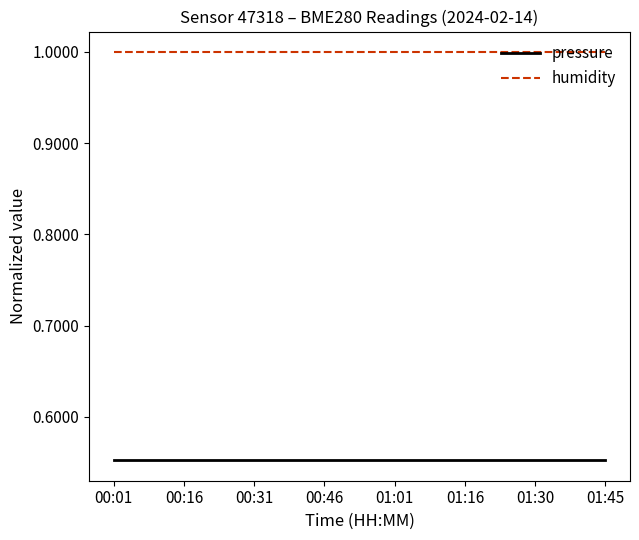

What are all the series names shown in the legend?

pressure, humidity